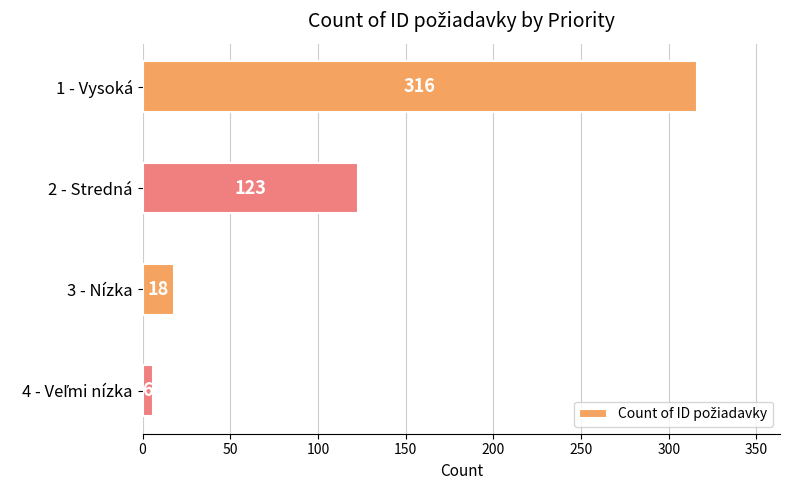

What is the label of the 2nd bar from the bottom?

3 - Nízka